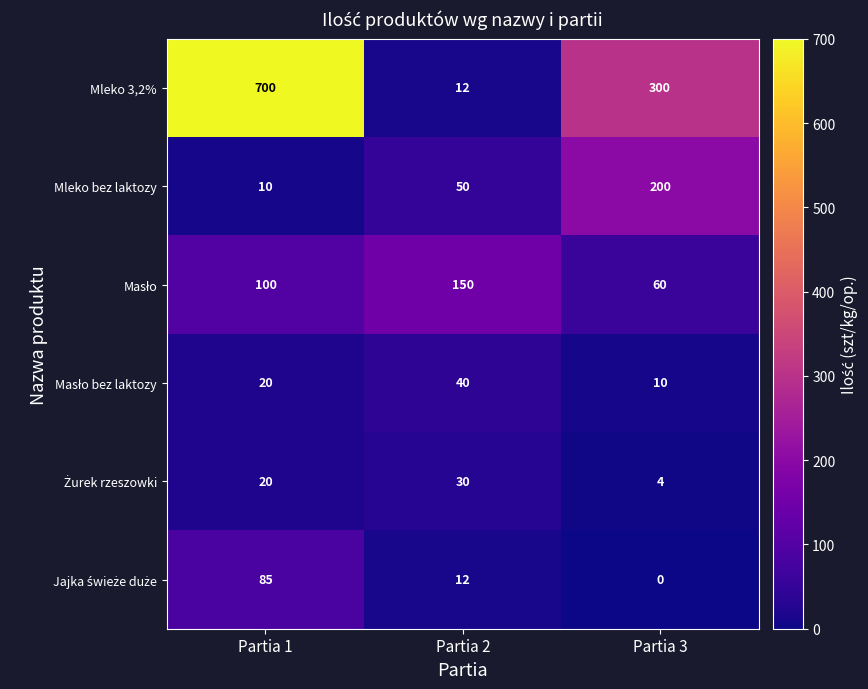

Read the Mleko bez laktozy value at Partia 1, to the nearest 5.

10